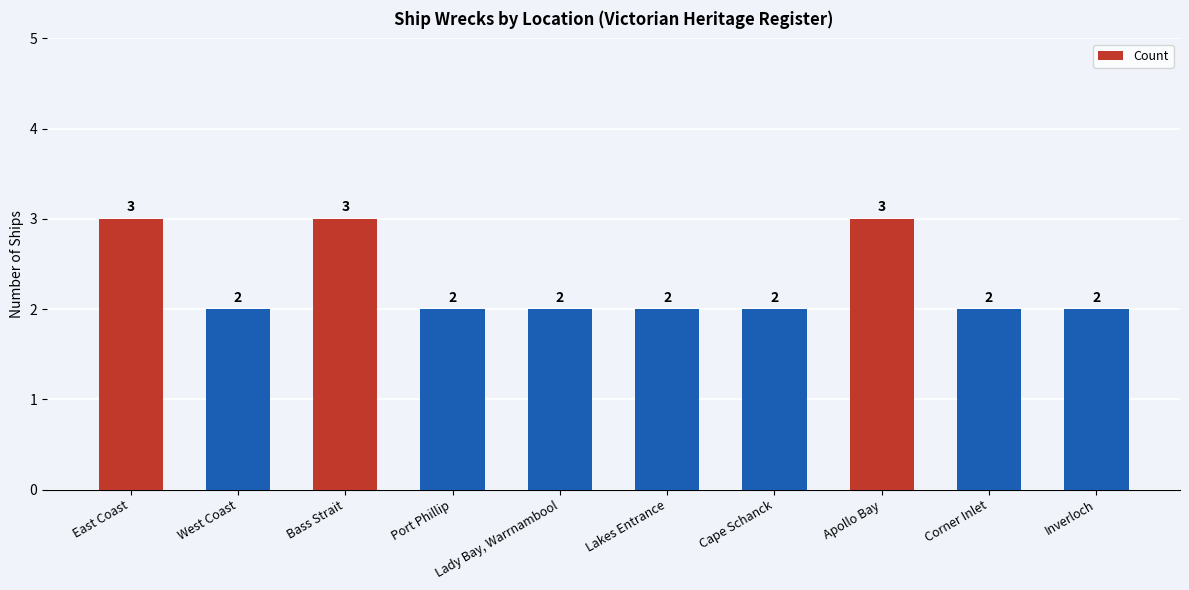

Is it true that the value at Lady Bay, Warrnambool is 1?

False